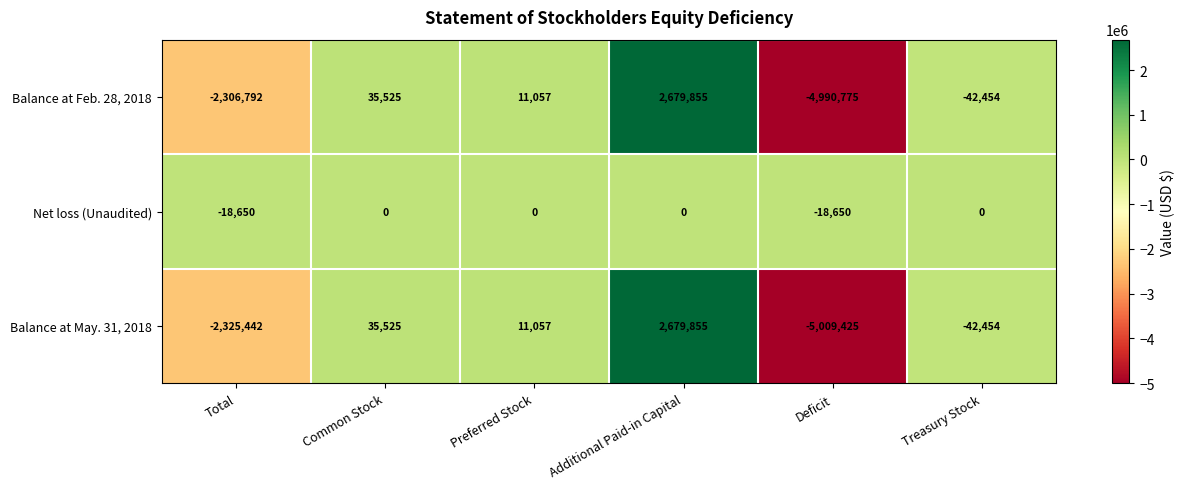

At which label does Balance at Feb. 28, 2018 reach its peak?

Additional Paid-in Capital